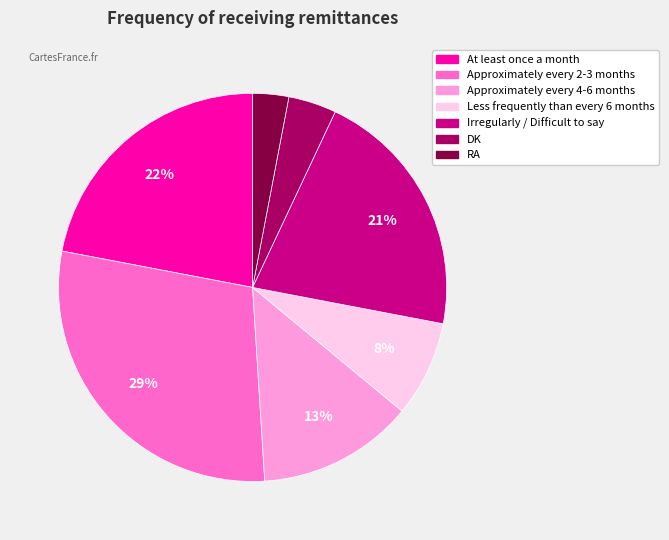

To the nearest percent, what portion does Approximately every 4-6 months represent?

13%